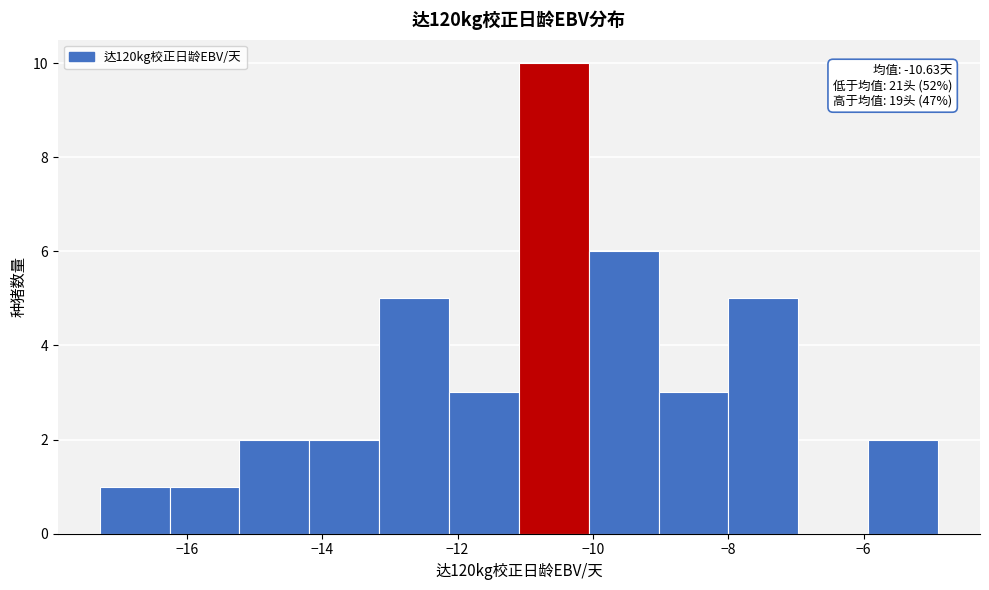

Which range on the x-axis has the tallest bar?

-11.0 to -10.0